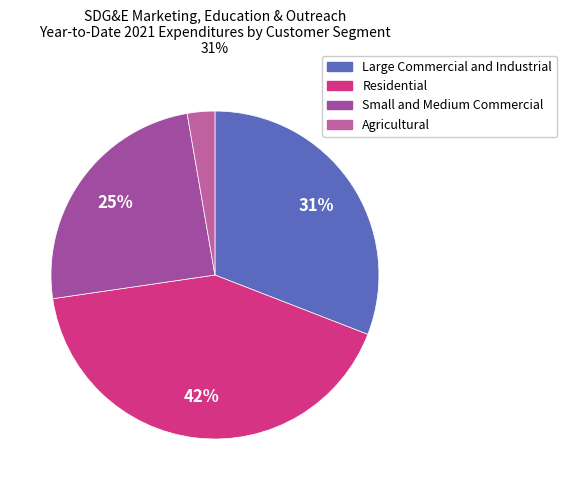

Which slice is the smallest?

Agricultural